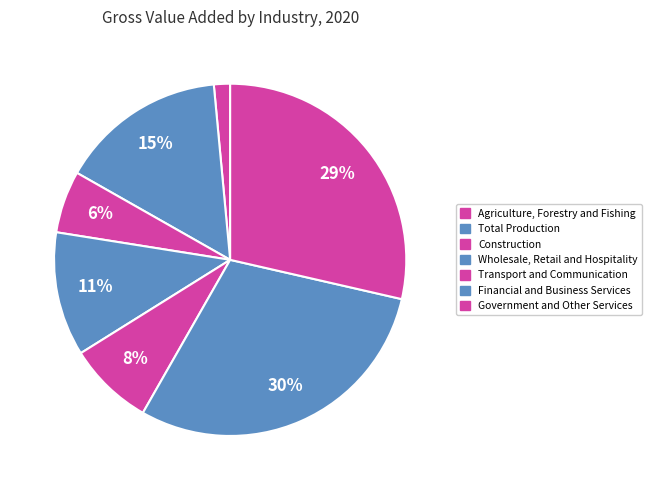

What percentage do Wholesale, Retail and Hospitality and Agriculture, Forestry and Fishing together represent?

12.9%